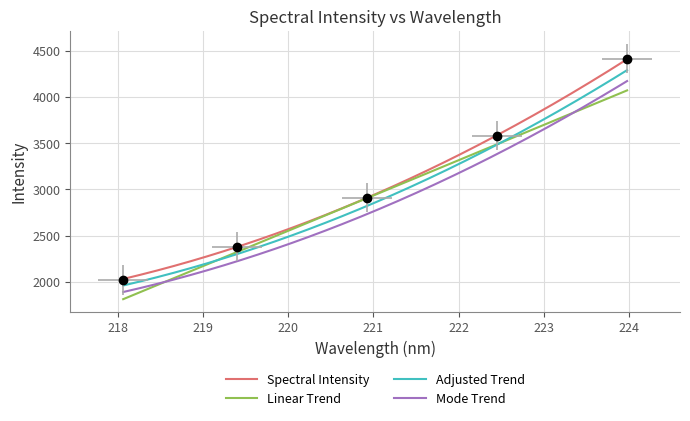

Does the chart have visible grid lines?

Yes